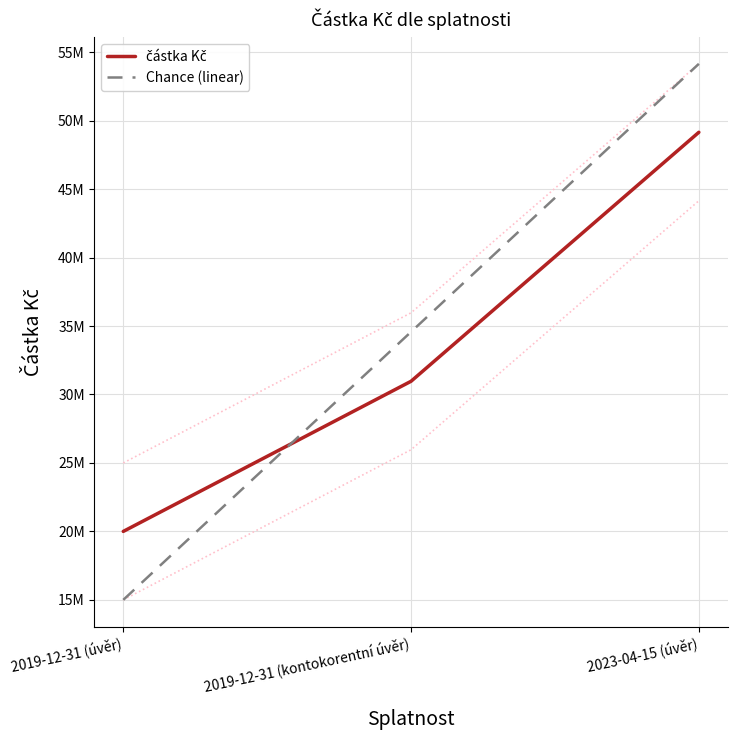

List the labels in order of value, smallest first.

2019-12-31 (úvěr), 2019-12-31 (kontokorentní úvěr), 2023-04-15 (úvěr)